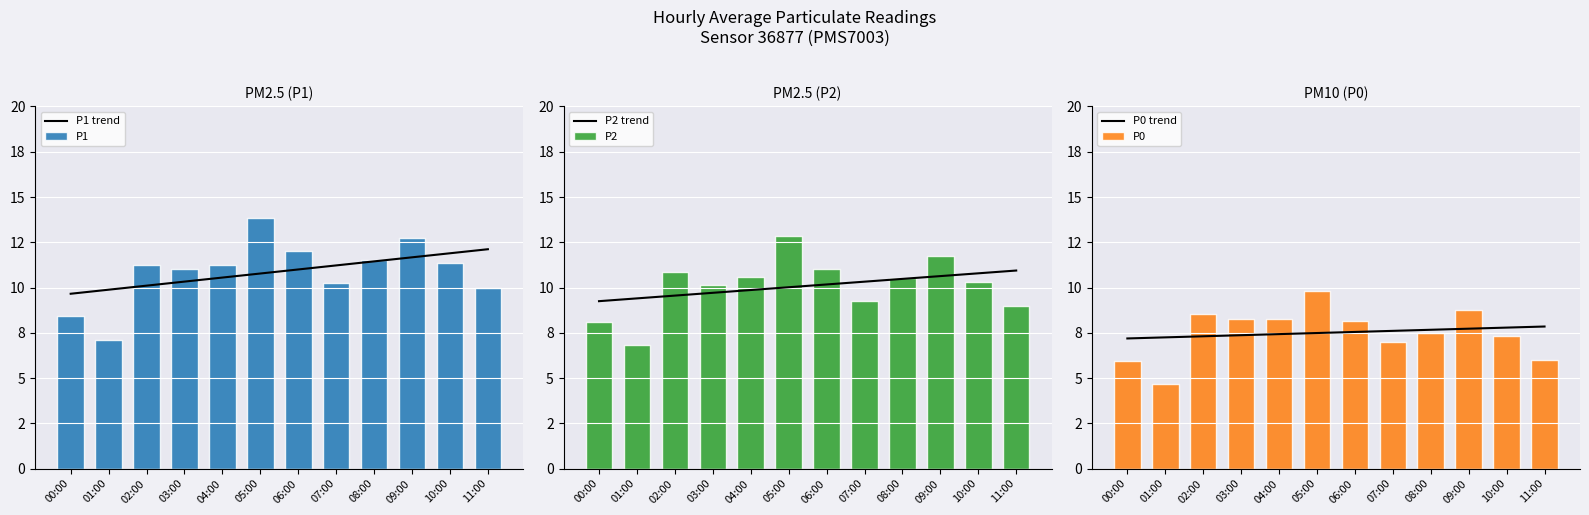

What is the maximum value shown in the chart?

13.8